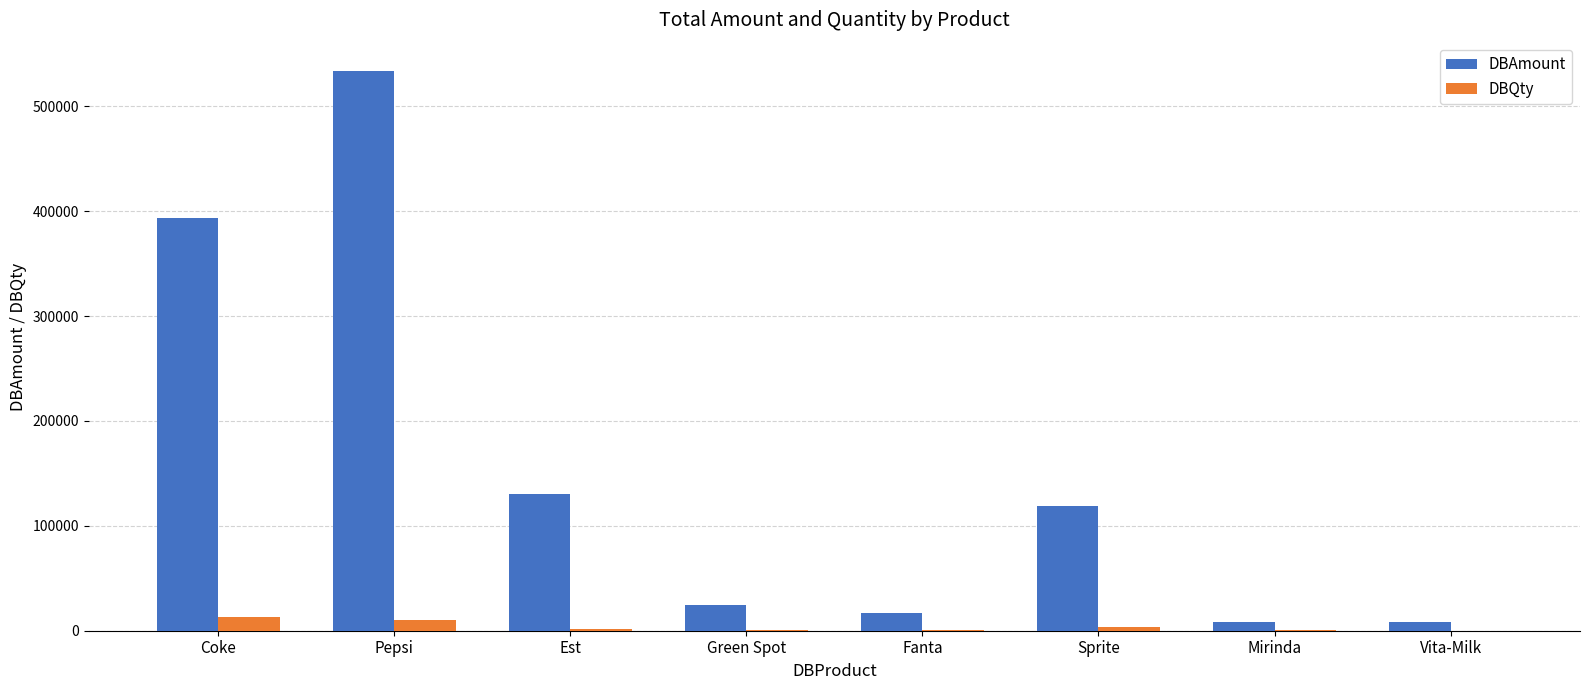

Which category has the highest value in the DBAmount series?

Pepsi